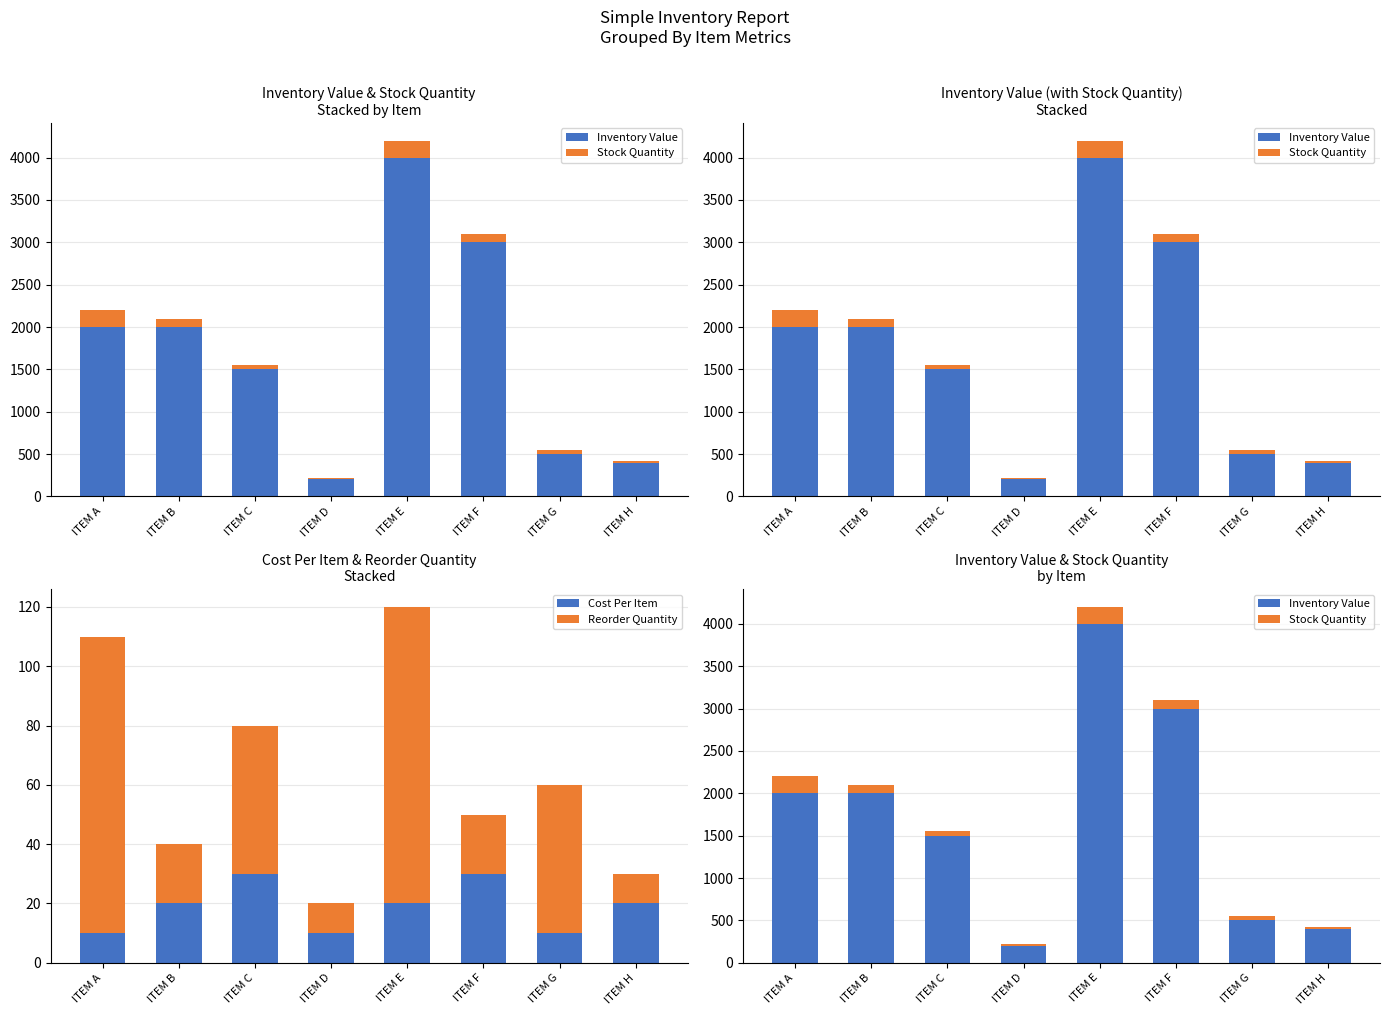

At which category does the chart reach its minimum across all series?

ITEM A